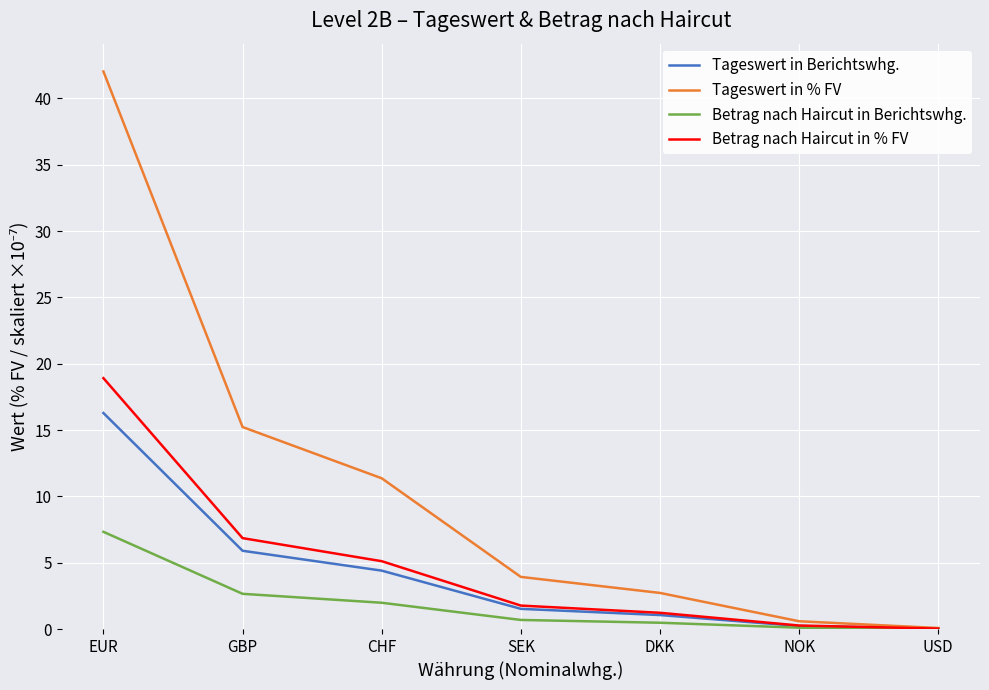

Does the chart display data point markers on the line(s)?

No